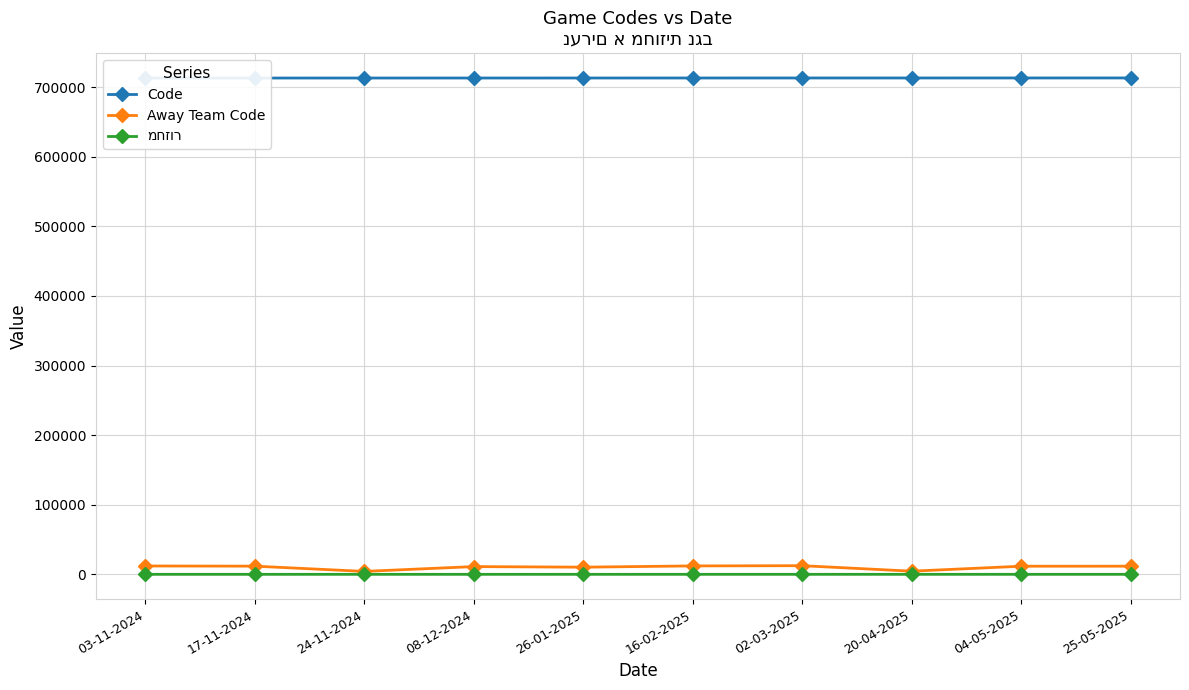

Is it true that מחזור equals 8 at 02-03-2025?

False